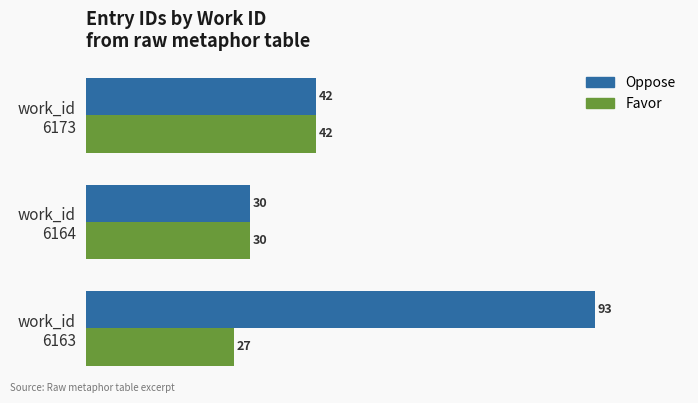

What is the lowest value of the Favor series?

27